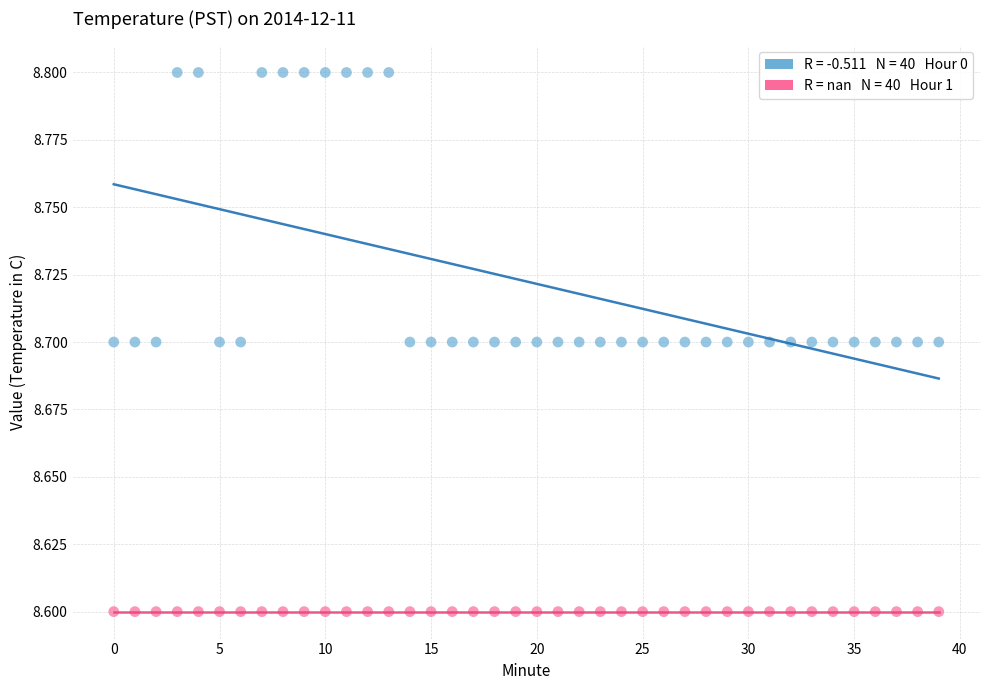

Count the number of points in this scatter plot.

80